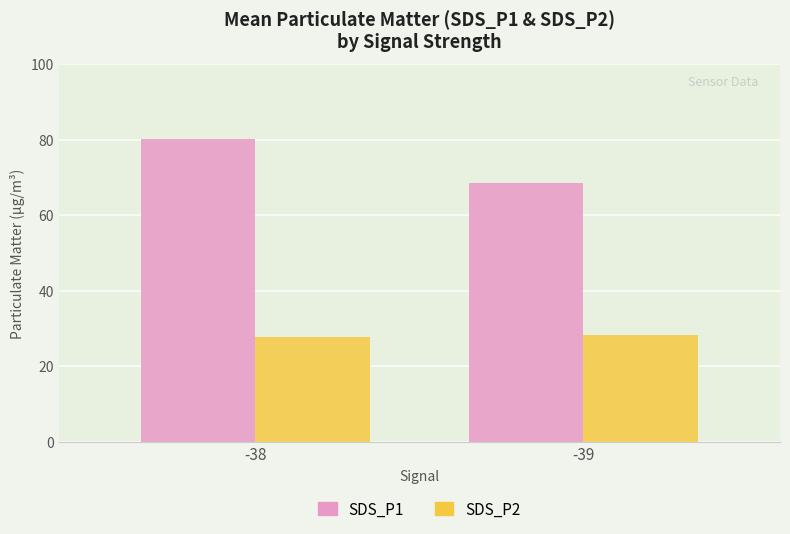

What is the greatest value displayed?

80.1